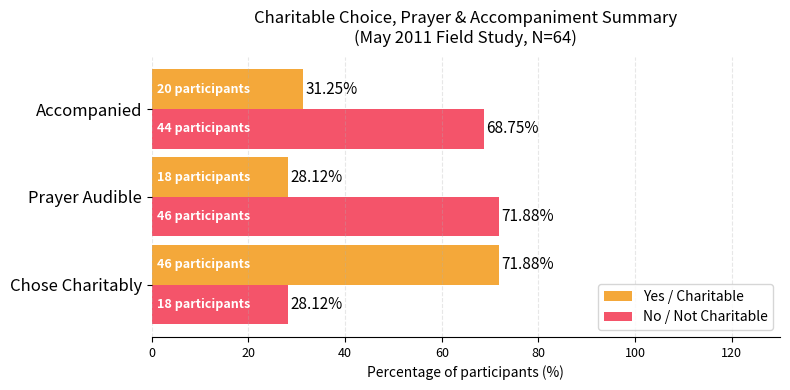

What are all the series names shown in the legend?

Yes / Charitable, No / Not Charitable